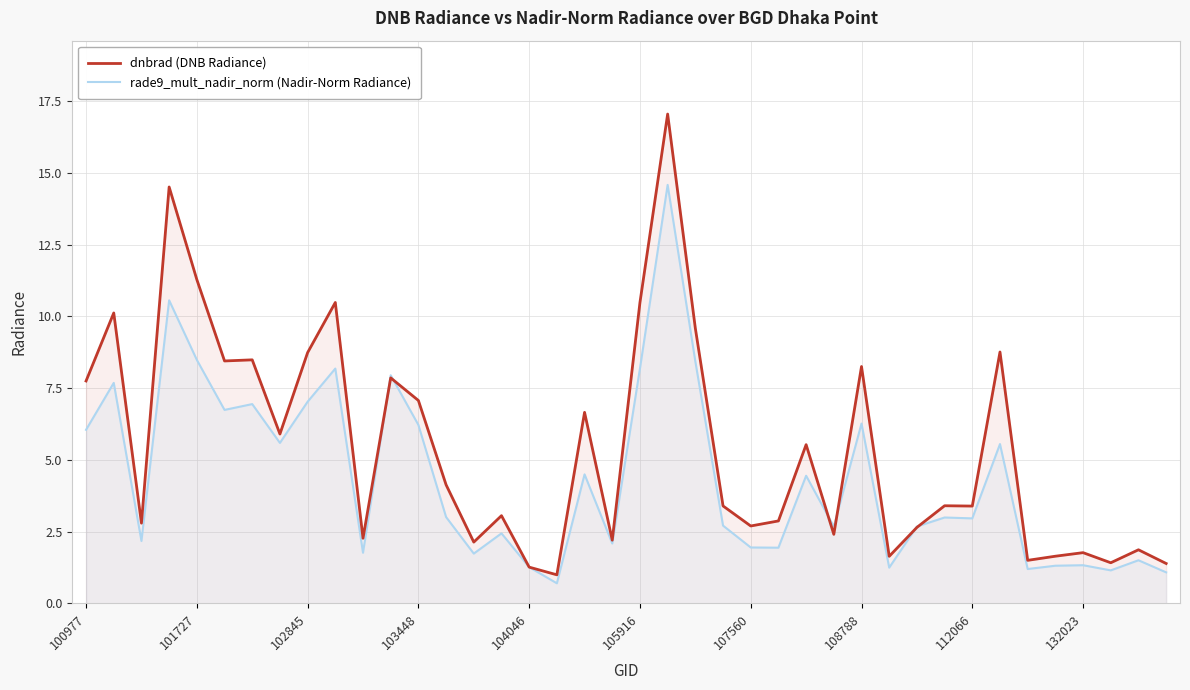

At which label does dnbrad (DNB Radiance) first exceed 3?

100977